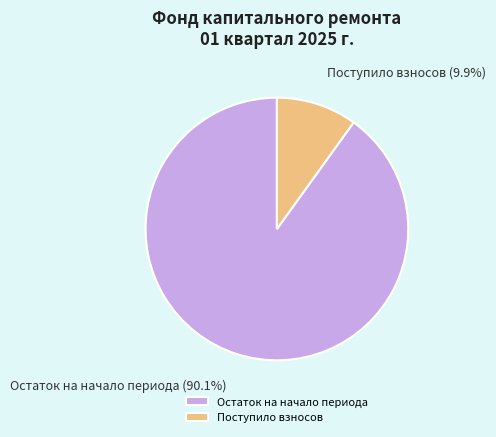

Does any single category account for the majority?

Yes